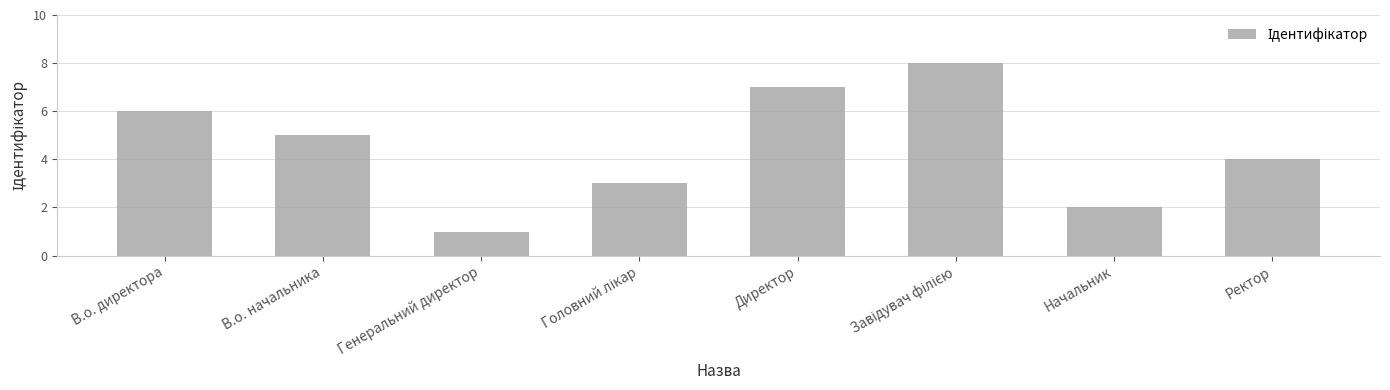

How many categories are shown in the chart?

8